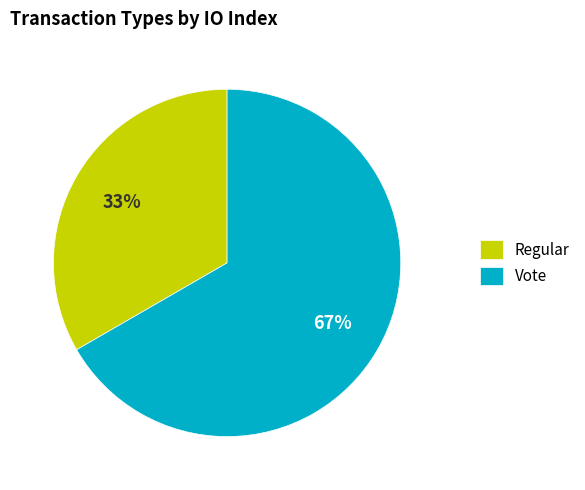

What is the ratio of the value at Vote to the value at Regular?

2.0